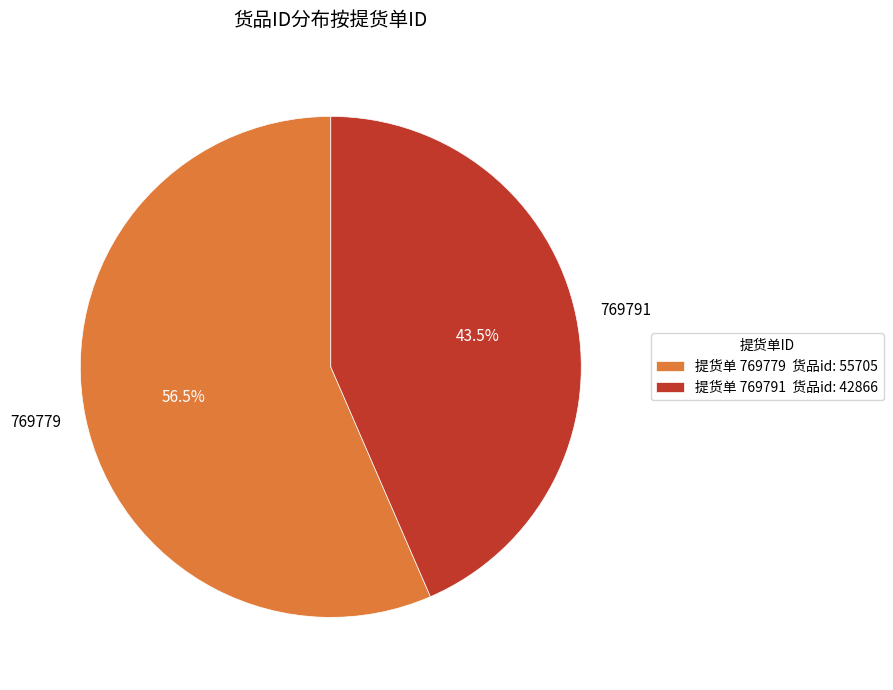

What portion of the pie excludes 769791?

56.5%